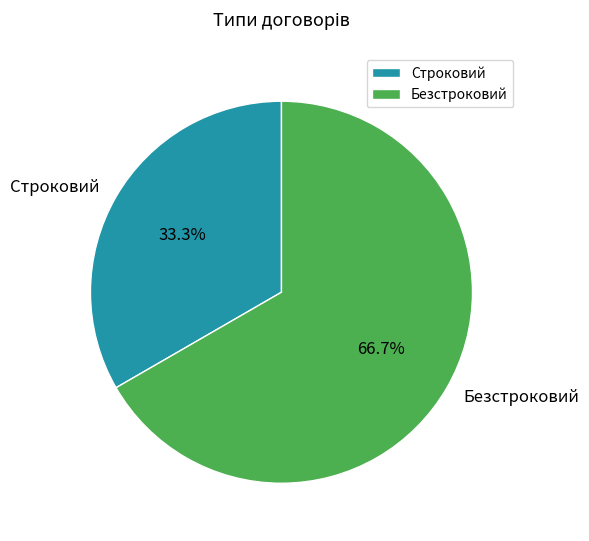

How many segments does this pie chart have?

2